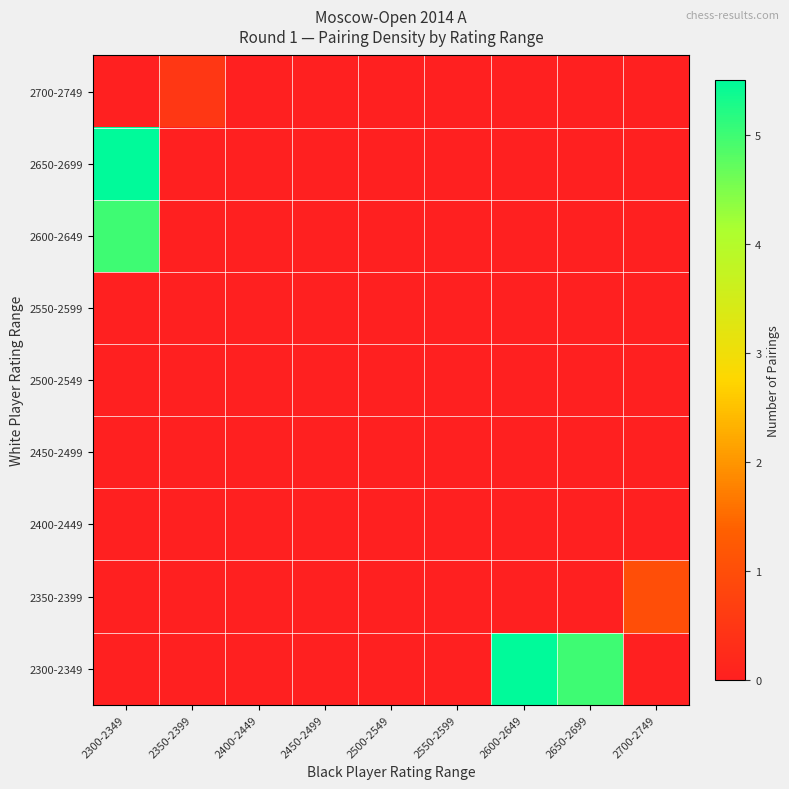

How many series are shown in this chart?

9